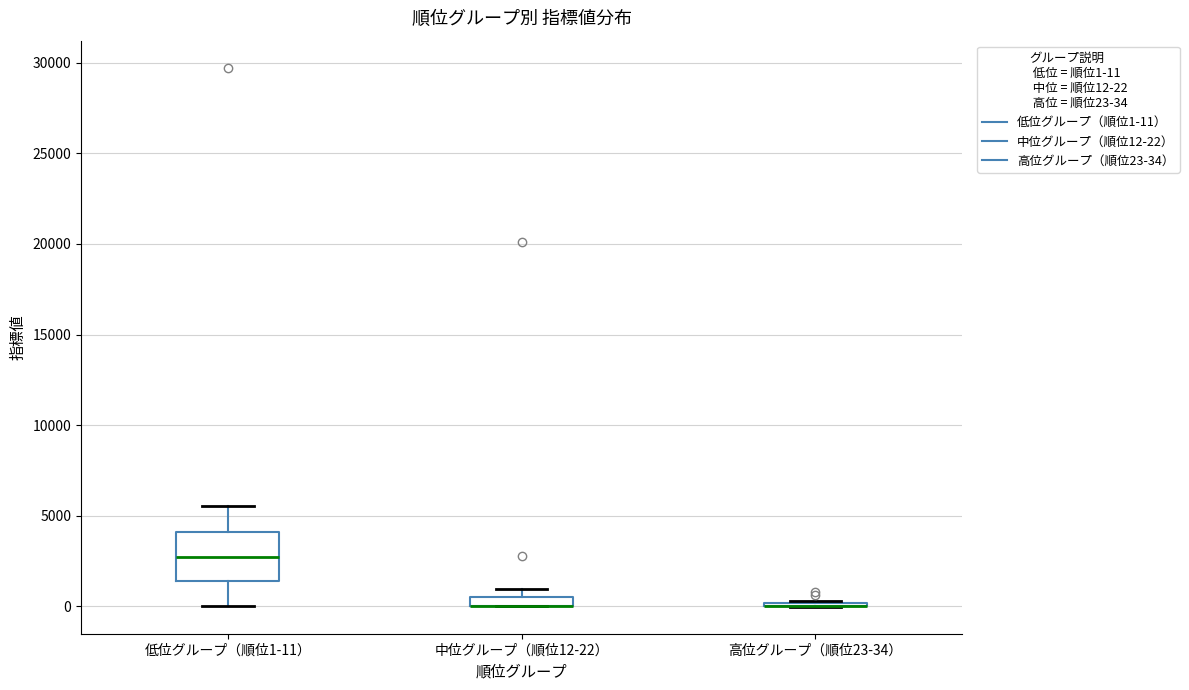

Where does the upper whisker of the box for 低位グループ（順位1-11） end on the y-axis? The values are not printed on the chart, so give them approximately, as read against the axis.

5500